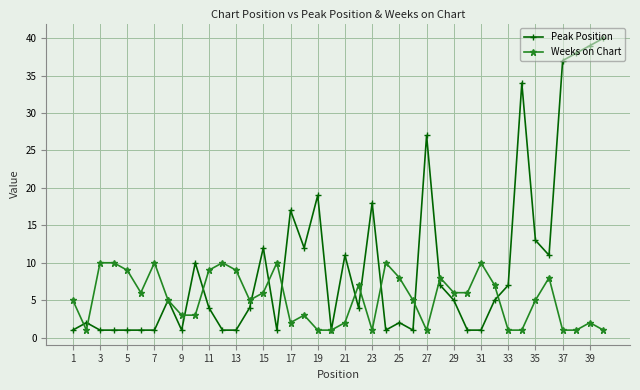

Rank the series by their average value, from lowest to highest.

Weeks on Chart, Peak Position